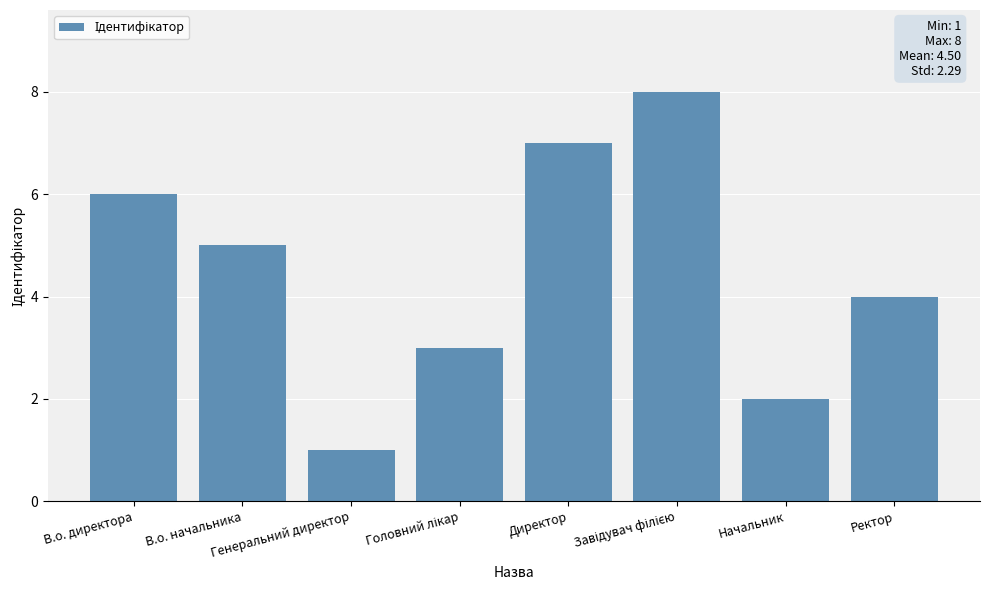

Read the value at Начальник.

2